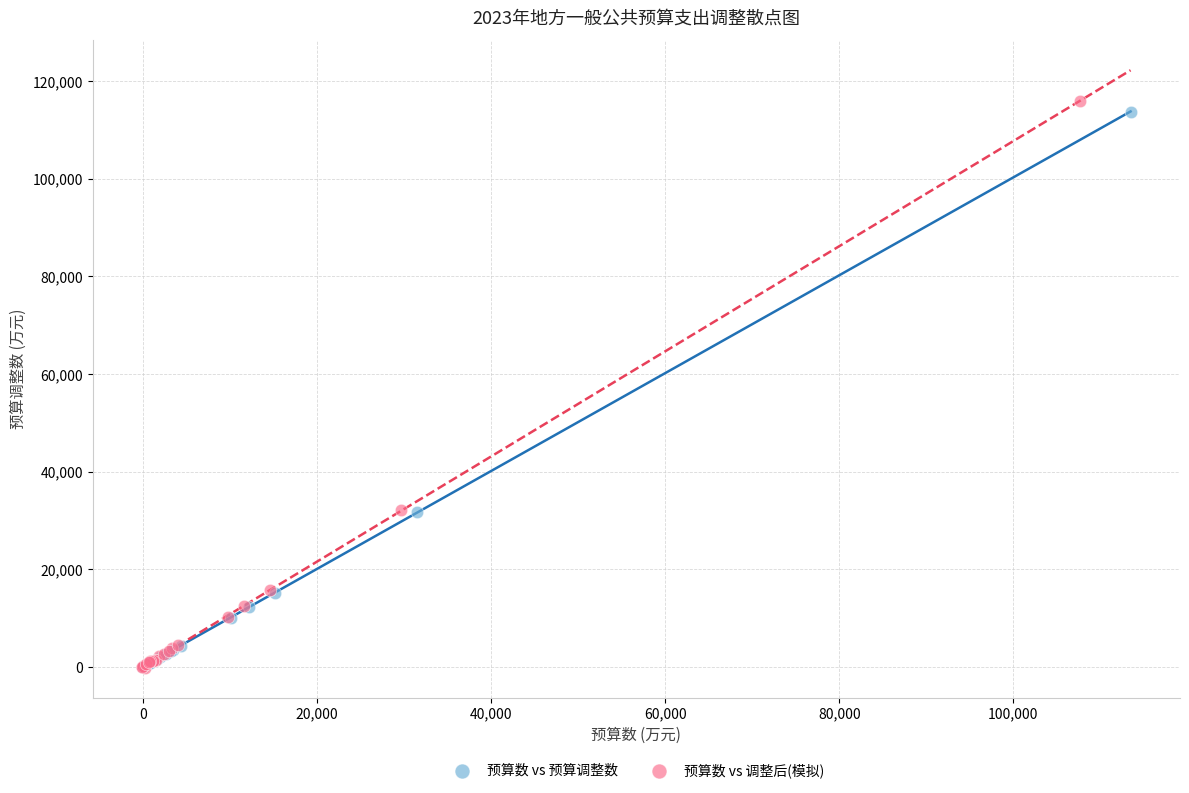

What are all the series names shown in the legend?

预算数 vs 预算调整数, 预算数 vs 调整后(模拟)